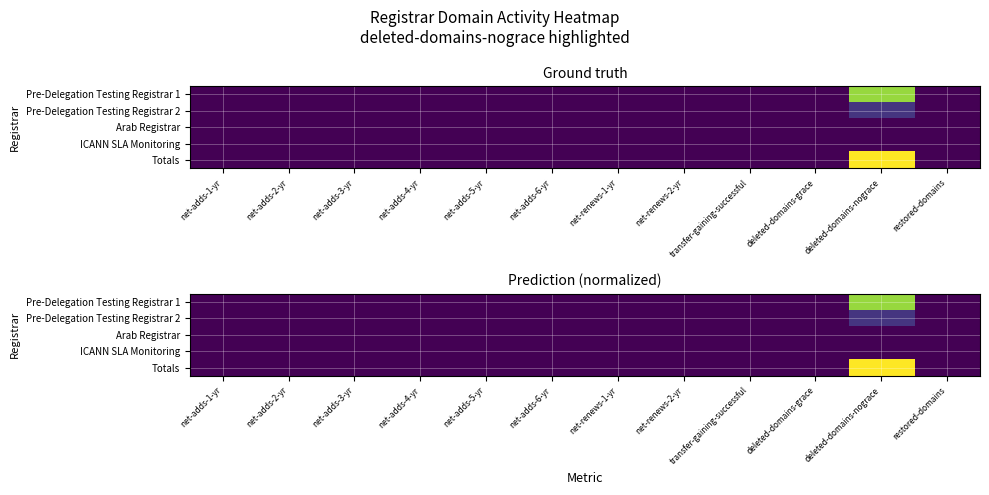

True or false: Pre-Delegation Testing Registrar 2 has a value of 0.1 at transfer-gaining-successful.

False